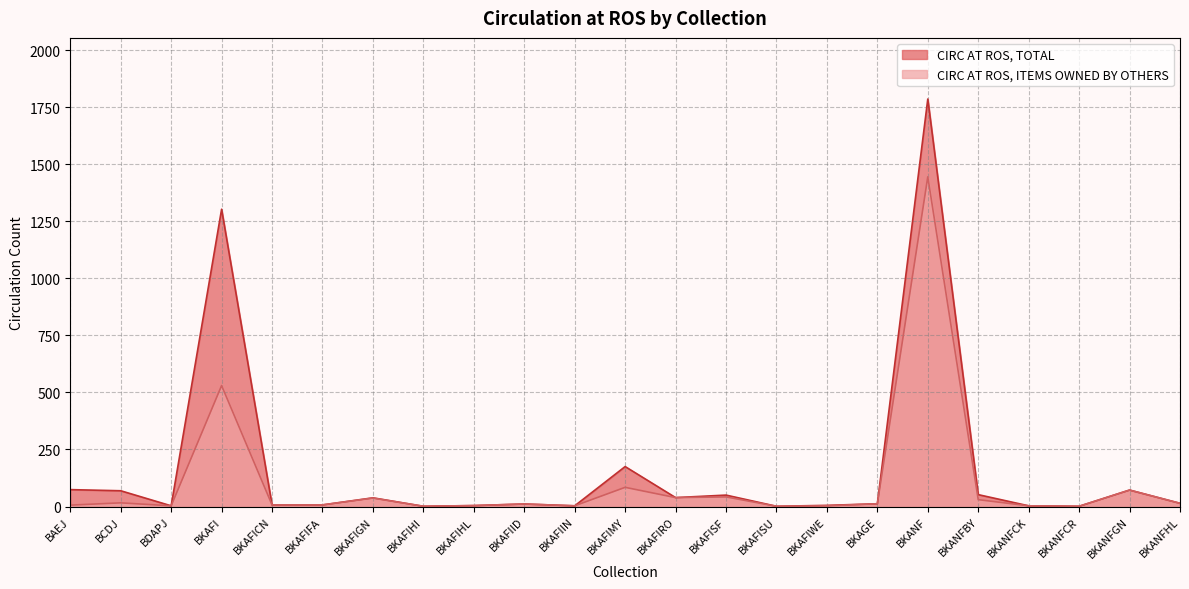

The CIRC AT ROS, TOTAL series shows 7 at BKAFICN. True or false?

True